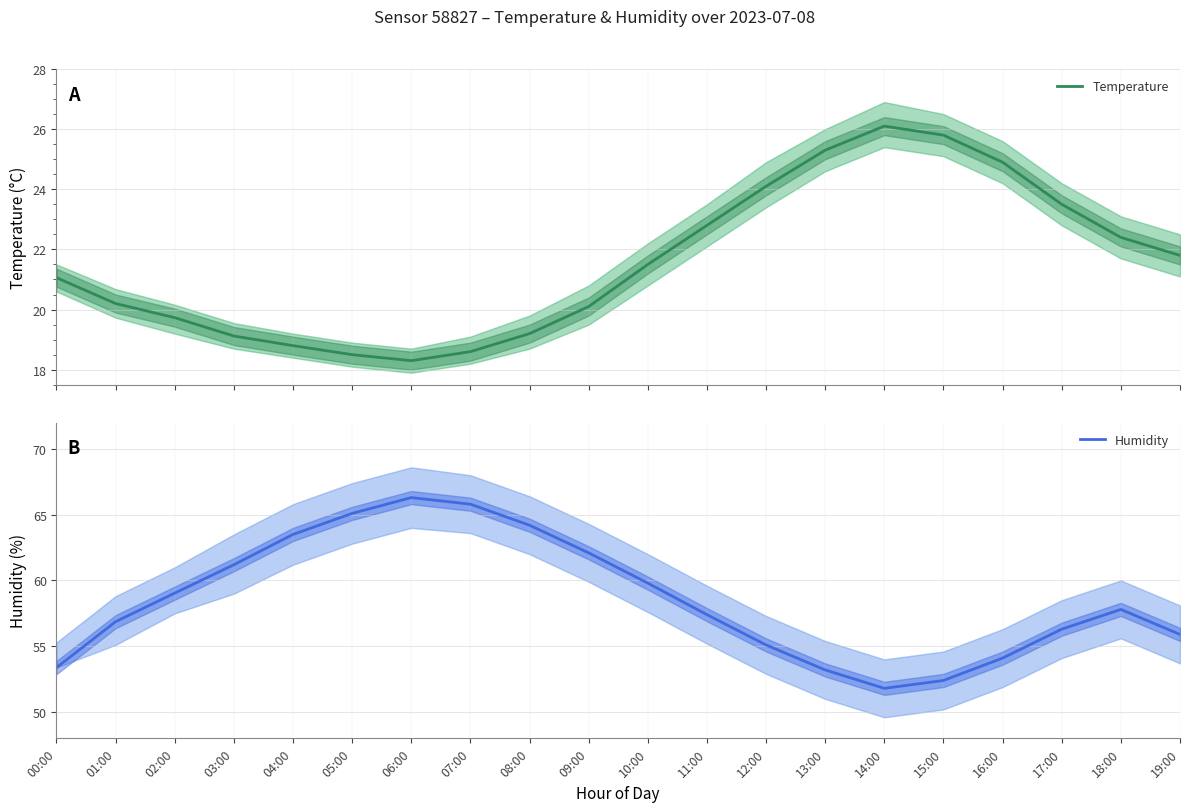

How many series are shown in this chart?

2